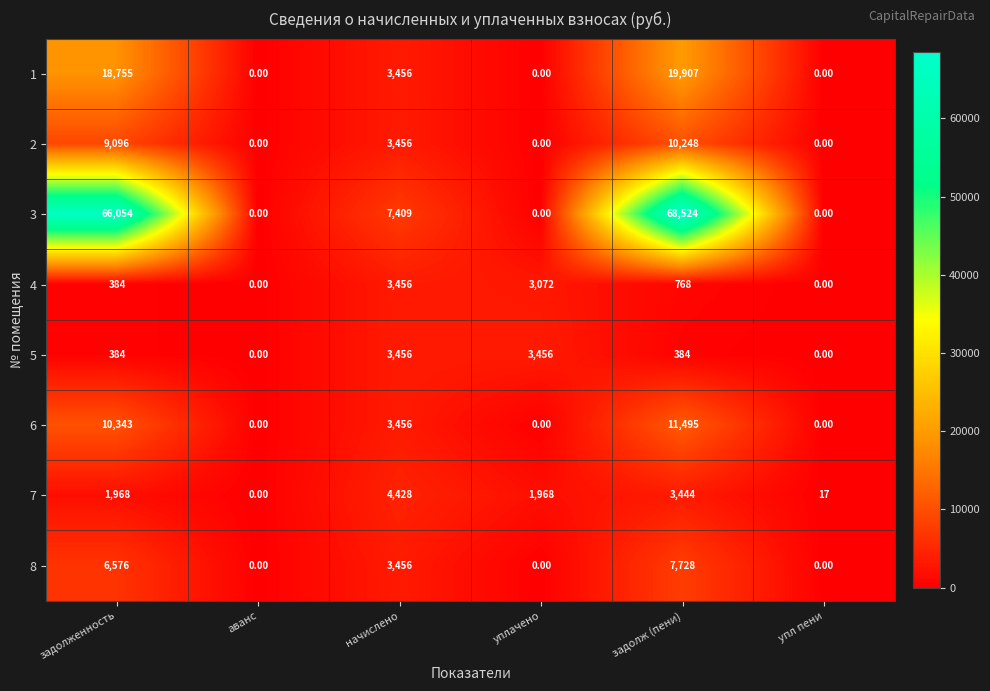

At which label does 7 reach its peak?

начислено